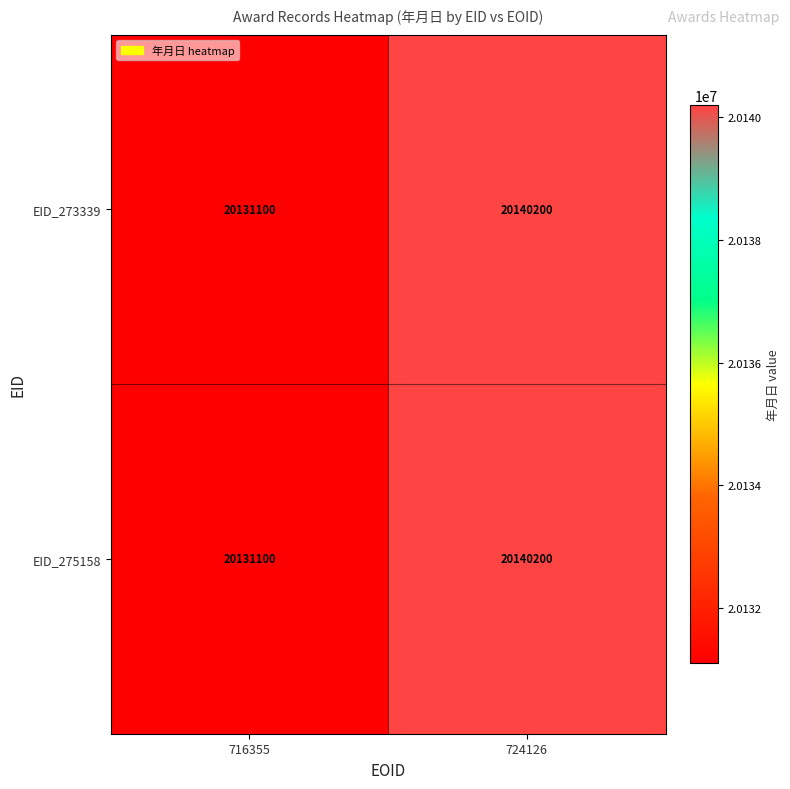

How many values in the EID_275158 series are below 20140200?

1